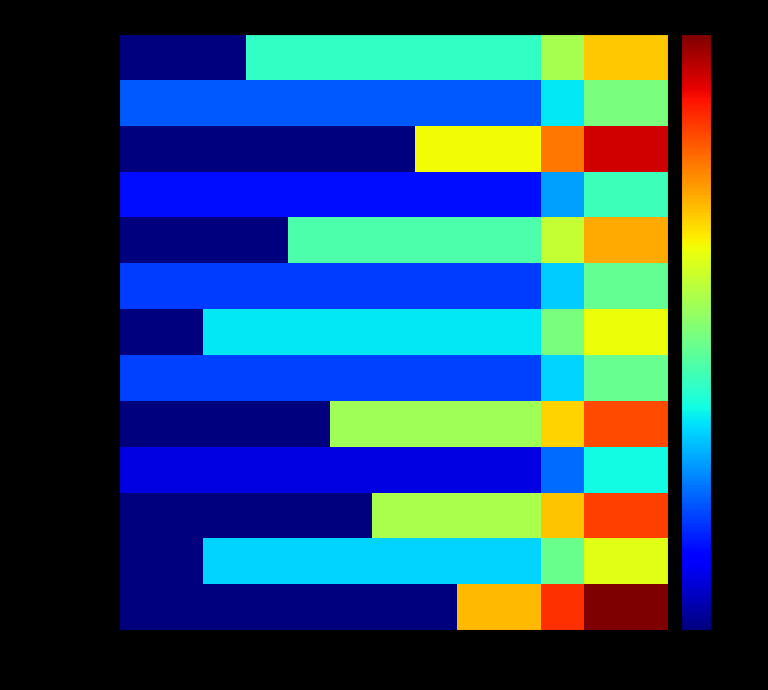

At which category is the sum across all series the highest?

587